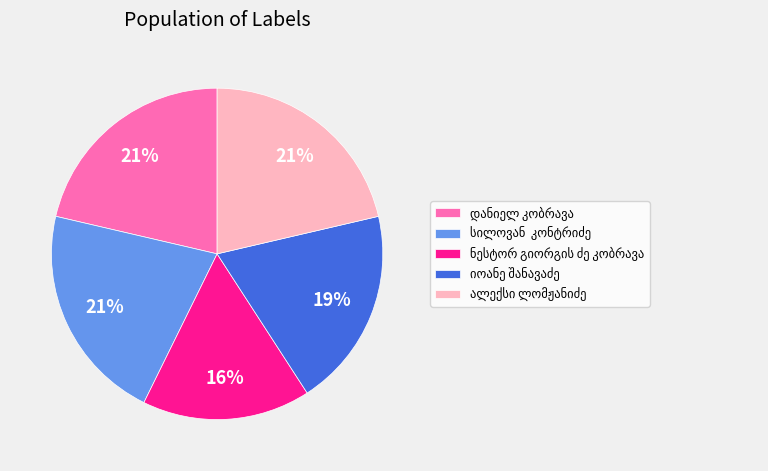

Is there any slice that represents more than half of the pie?

No